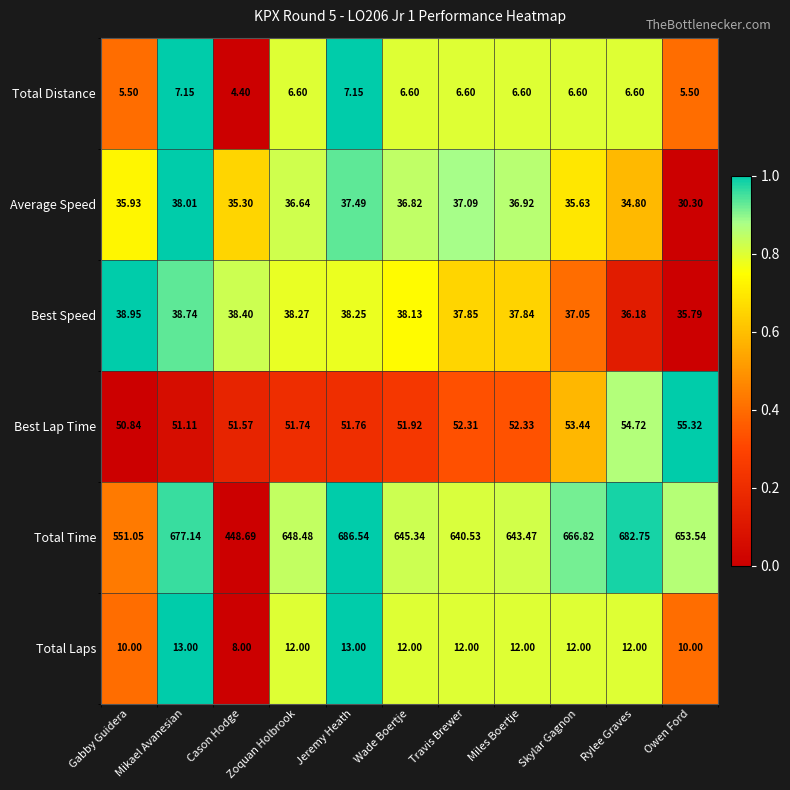

At which category is the sum across all series the highest?

Jeremy Heath